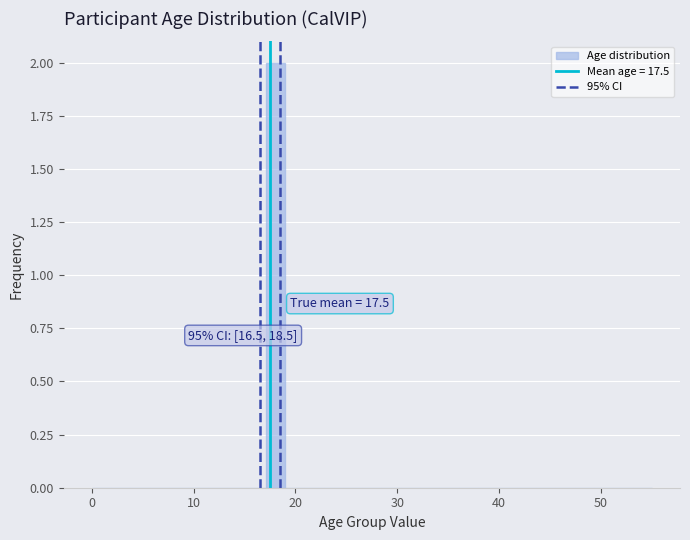

Around what value on the x-axis is the tallest bar? Give the approximate position of its centre, as read against the axis.

18